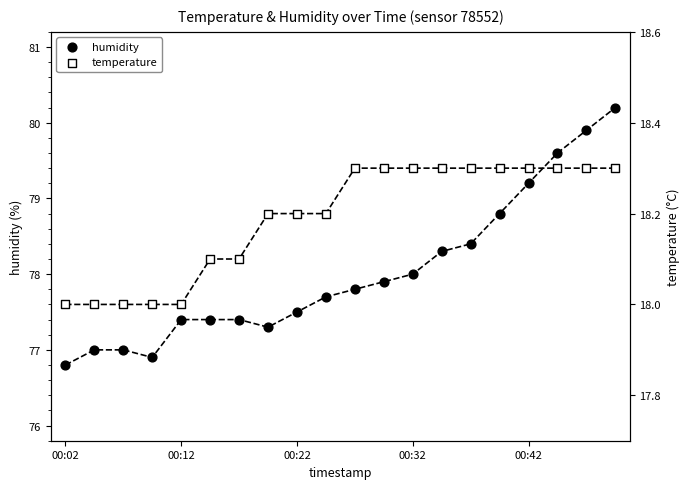

Which series contains the lowest Y value?

temperature